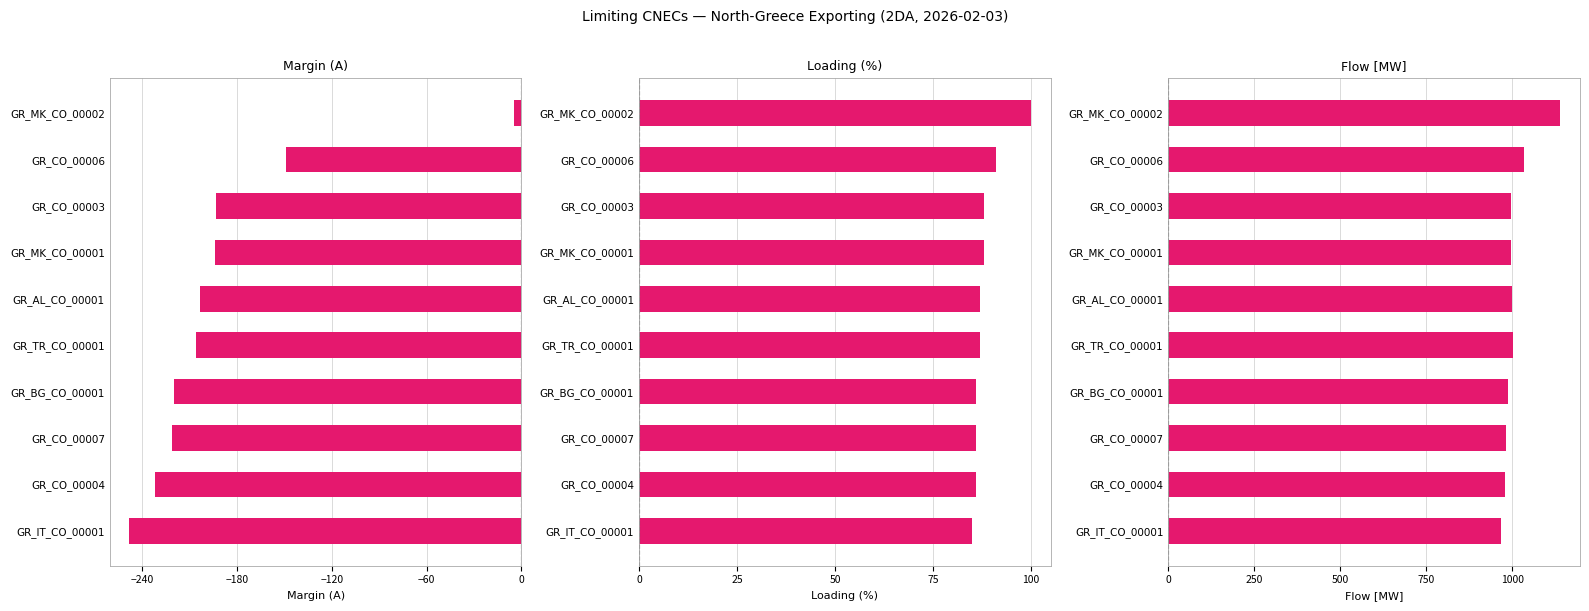

Which series has the widest spread of values?

Margin (A)